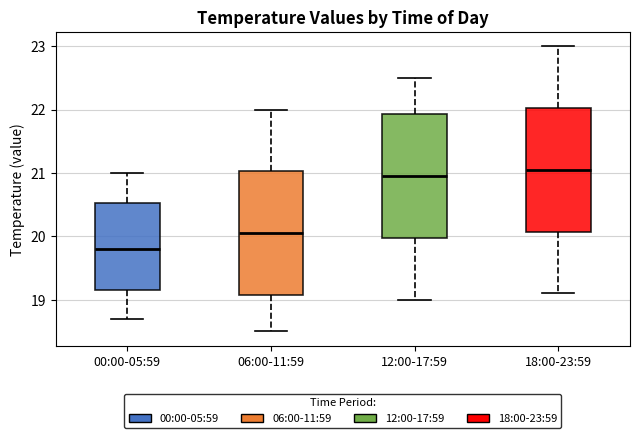

Which box has the lowest median line?

00:00-05:59